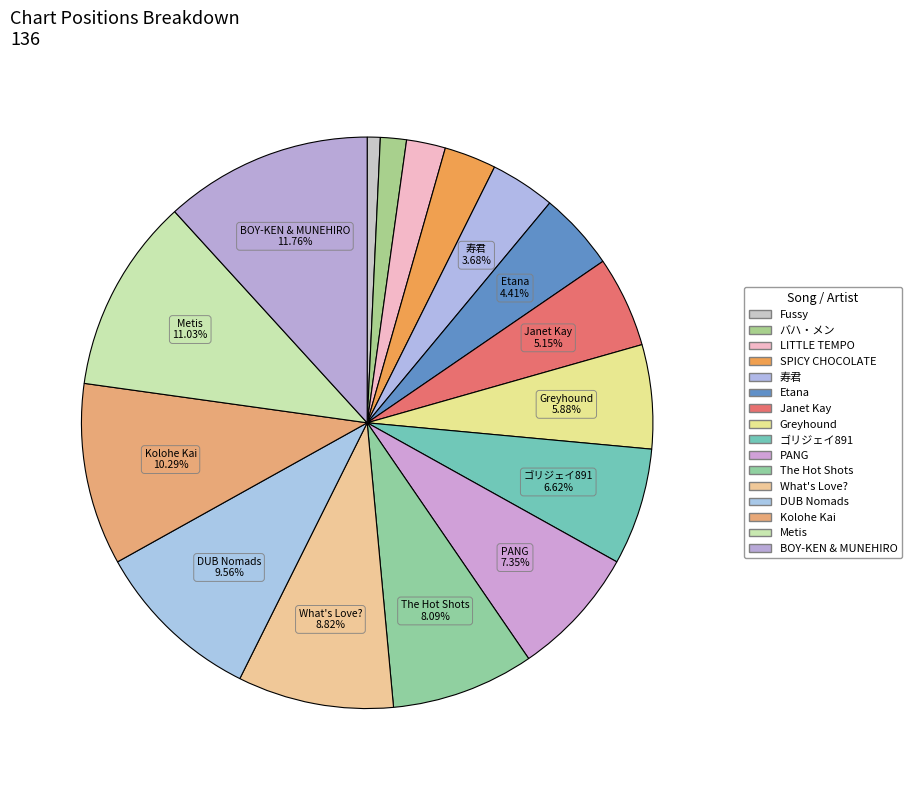

Which category has the smallest portion of the pie?

Fussy